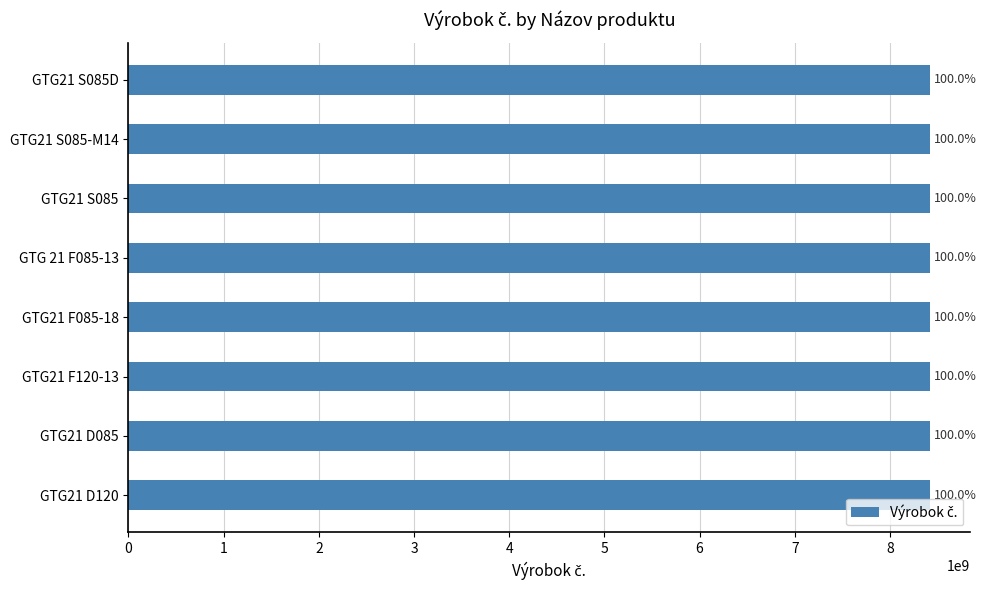

What is the difference between the second highest and minimum values?

216307